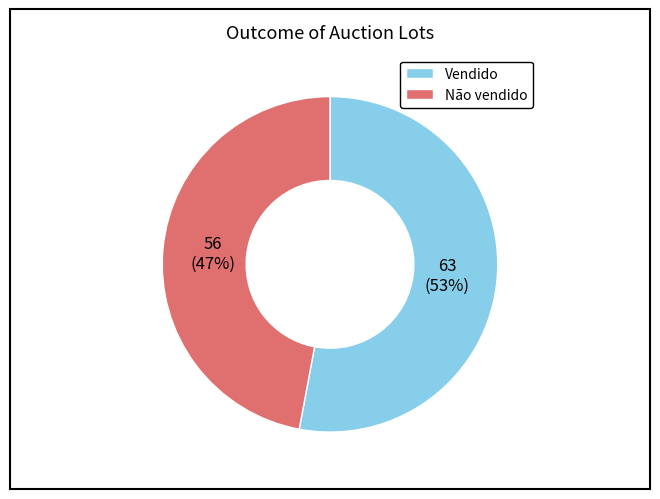

To the nearest percent, what percentage of the pie is Vendido?

53%